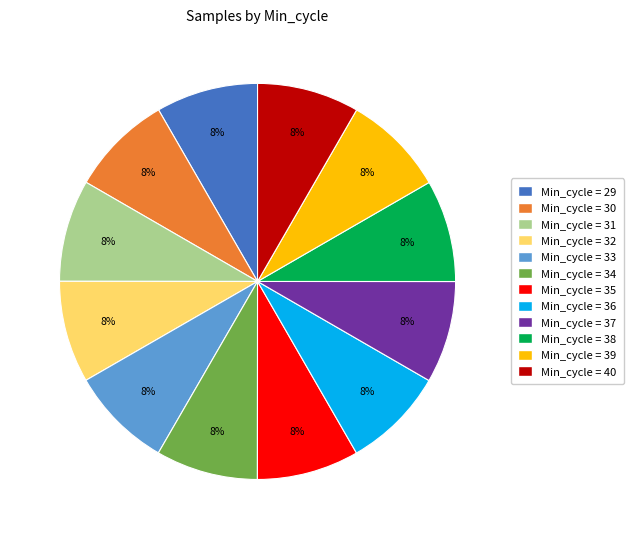

Is there a majority slice in this chart?

No